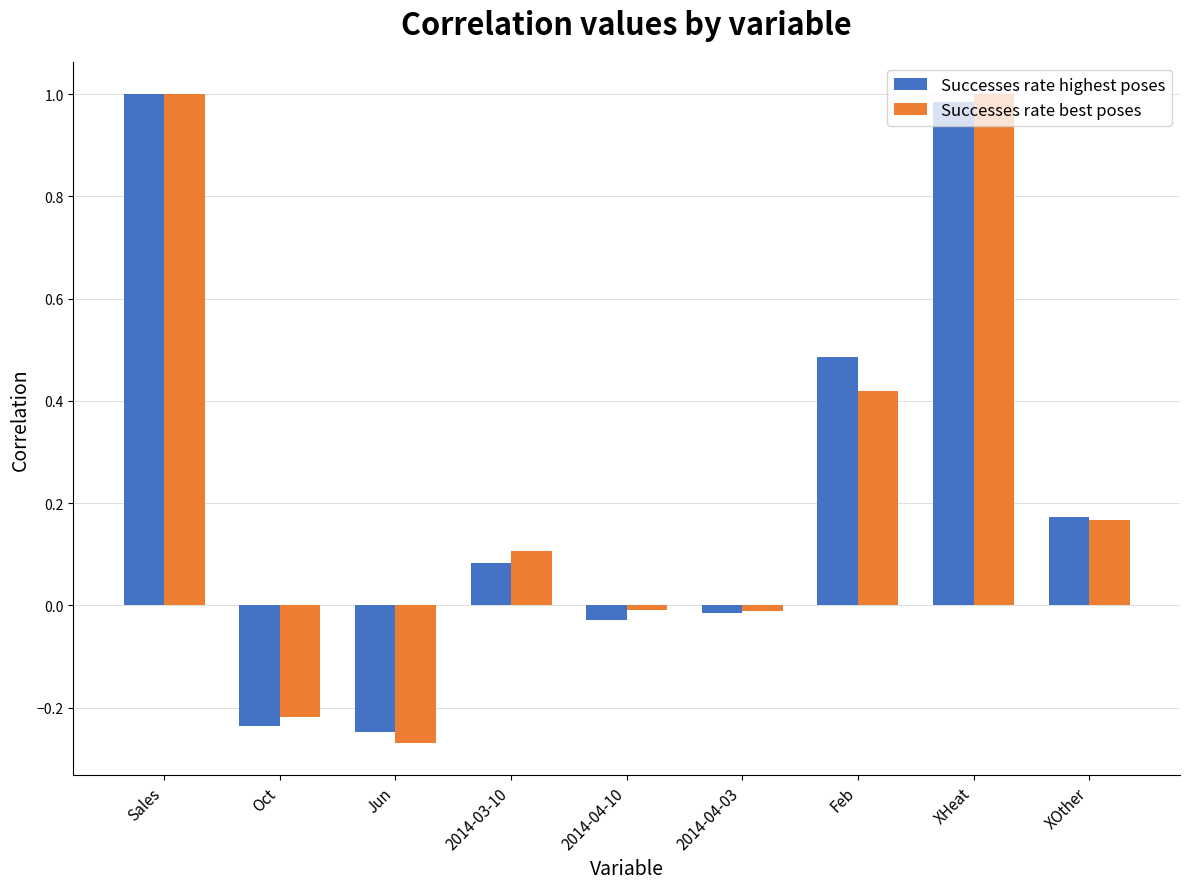

What is the difference between the second highest and minimum values in the Successes rate best poses series?

1.3